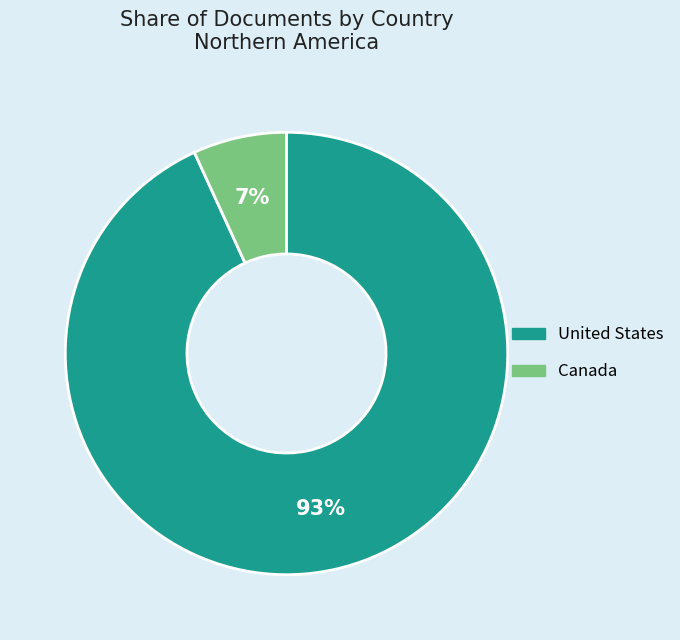

Rank the categories by value from highest to lowest.

United States, Canada